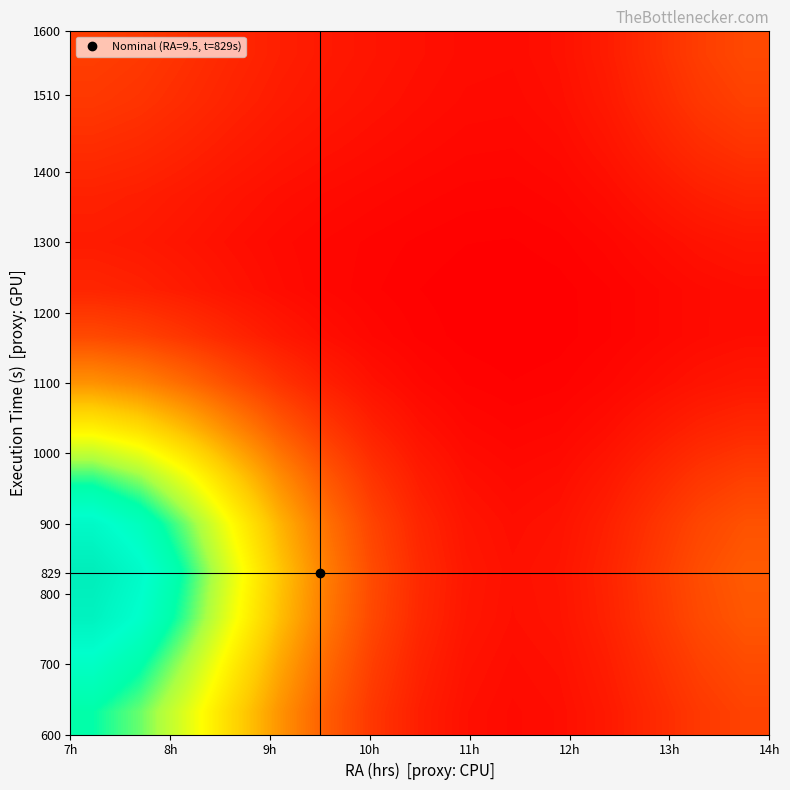

At how many categories does at least one series exceed 0?

15